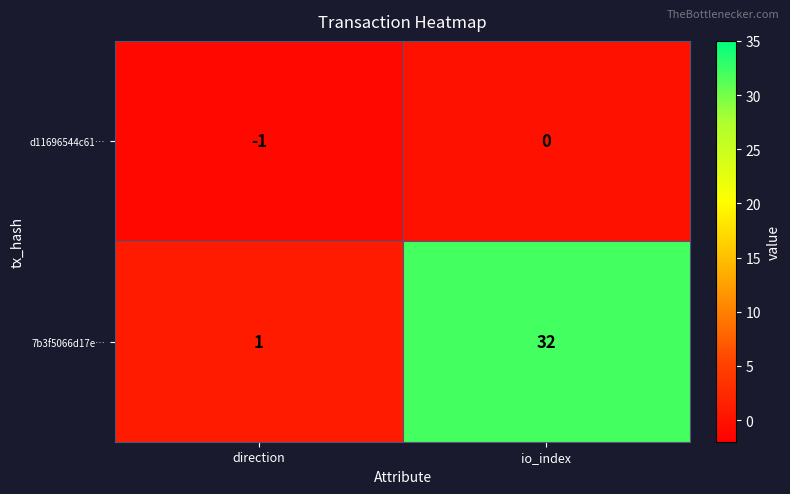

Read the 7b3f5066d17e… value at io_index, to the nearest 5.

30